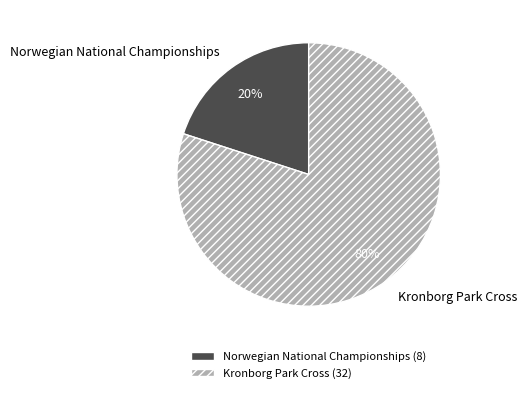

Which has a higher value, Norwegian National Championships or Kronborg Park Cross?

Kronborg Park Cross